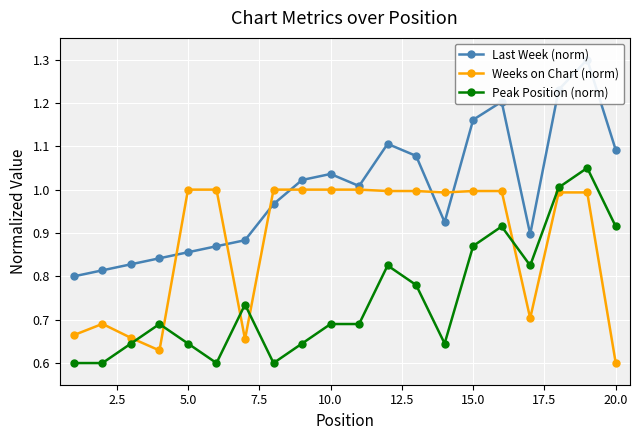

True or false: Peak Position (norm) and Weeks on Chart (norm) intersect in this chart.

True